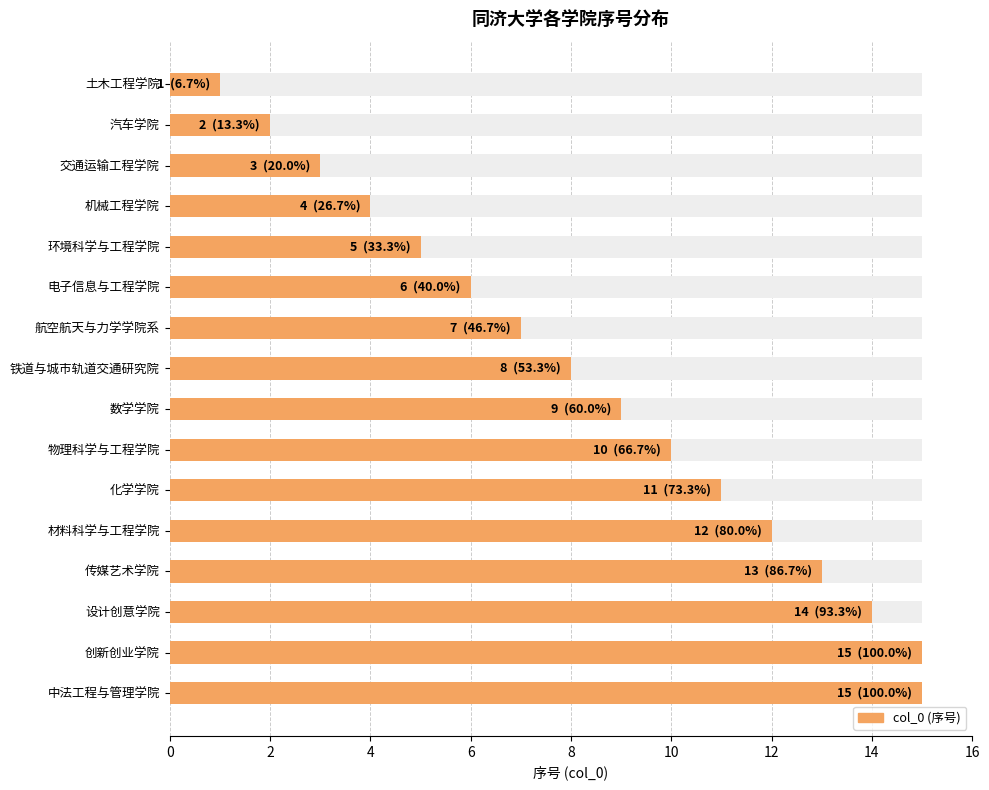

The value at 汽车学院 is 3. True or false?

False